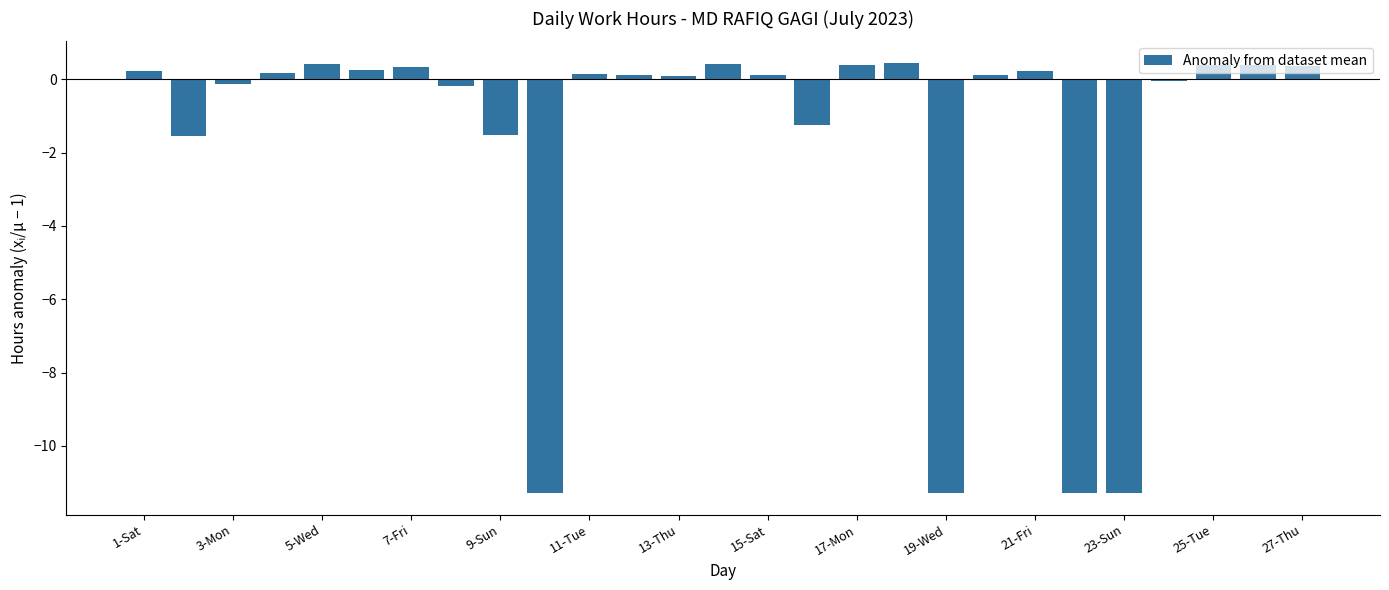

What is the sum of all values?

-45.2